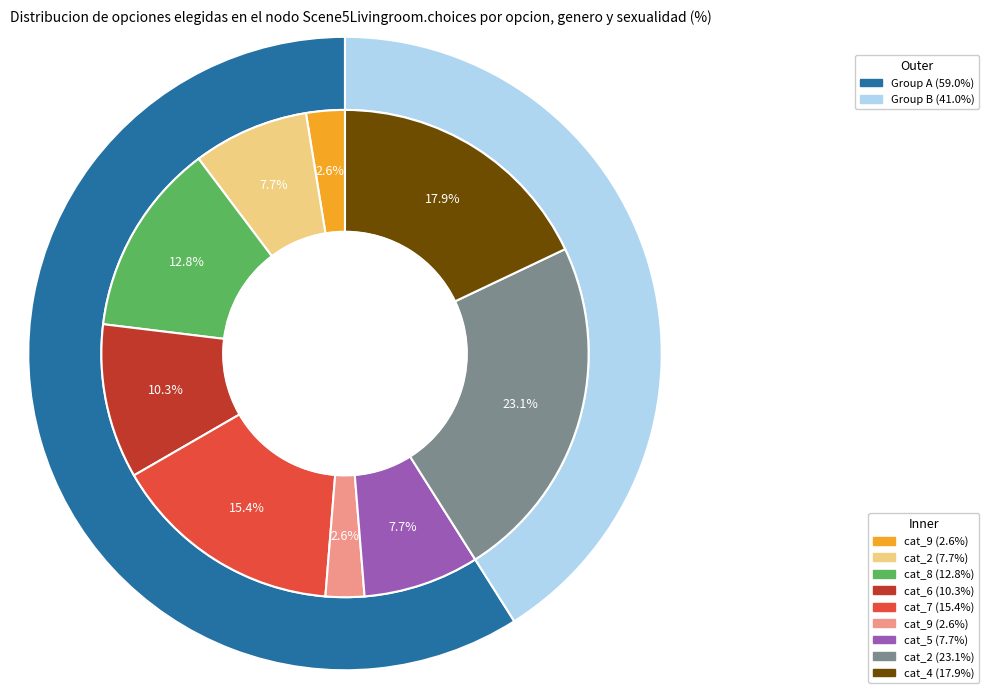

Which slice is the largest?

2